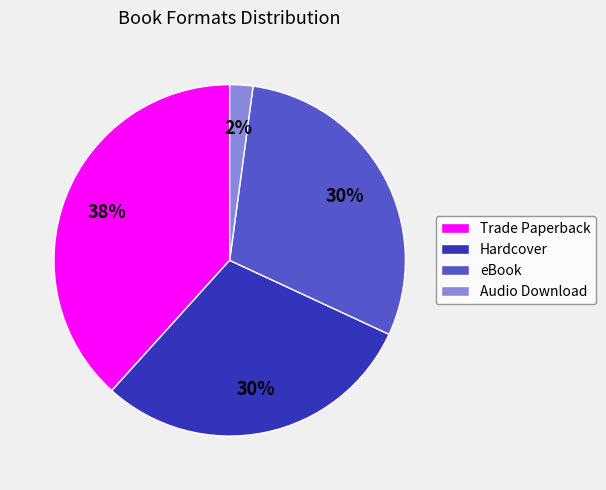

Do Hardcover and eBook together represent more than half of the pie?

Yes